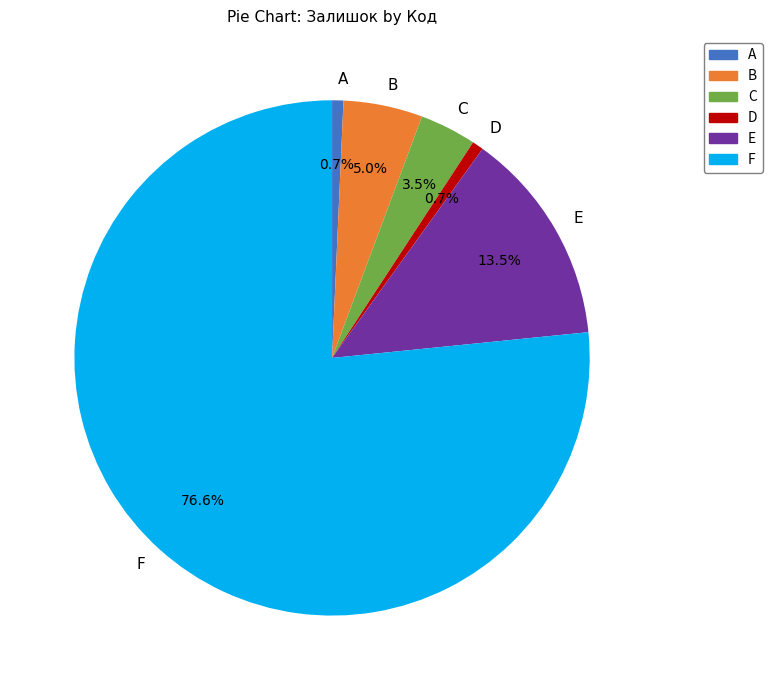

Approximately how many times larger is the value at B compared to E?

0.4